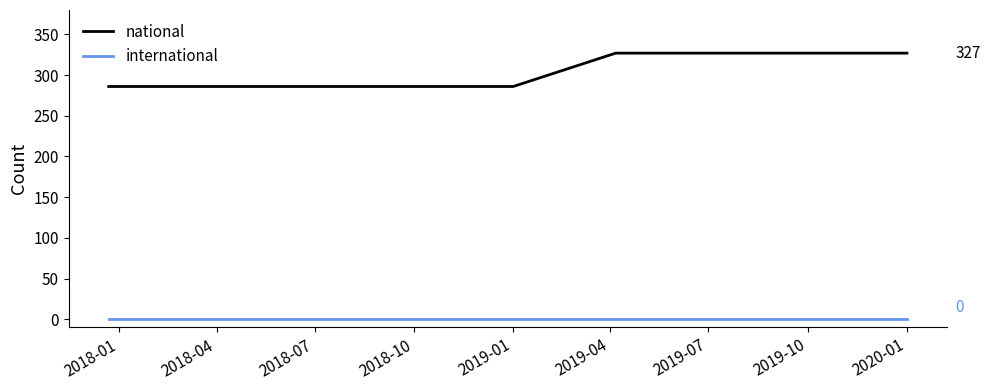

At how many categories does at least one series exceed 104?

9